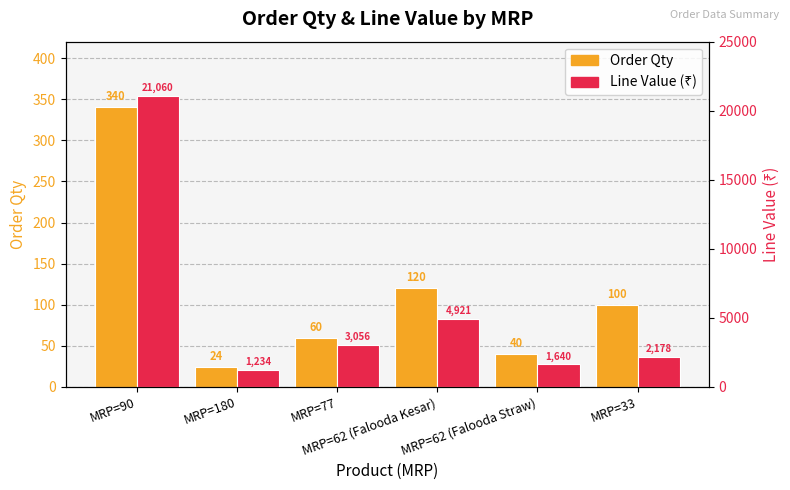

What is the difference between the Order Qty values at MRP=77 and MRP=62 (Falooda Kesar)?

60.0